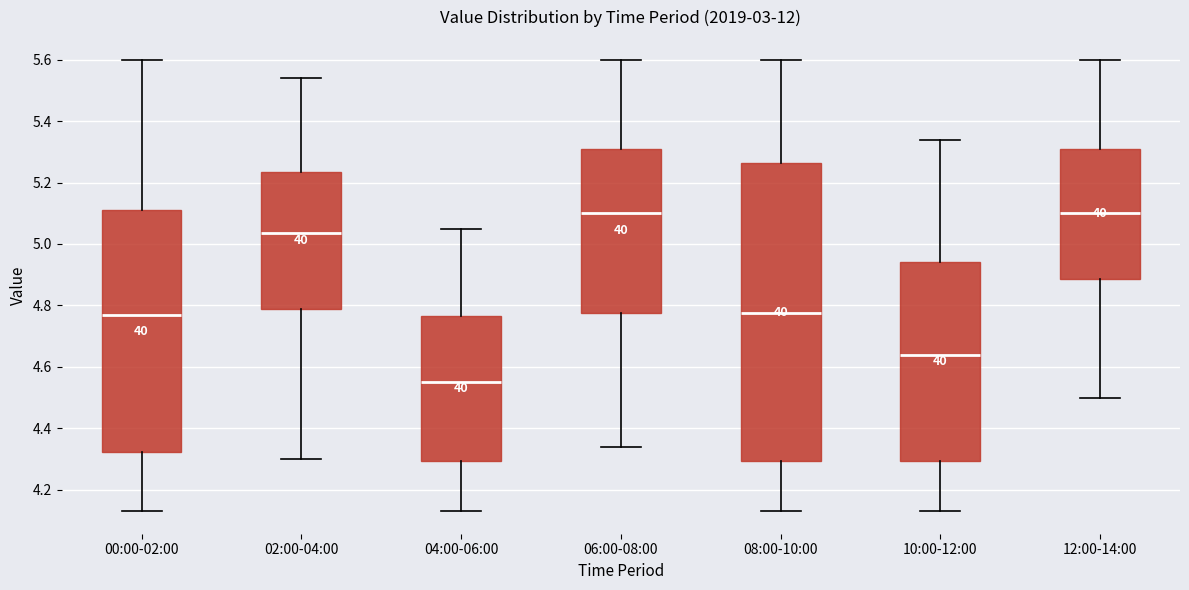

Where does the lower whisker of the box for 00:00-02:00 end on the y-axis? The values are not printed on the chart, so give them approximately, as read against the axis.

4.14